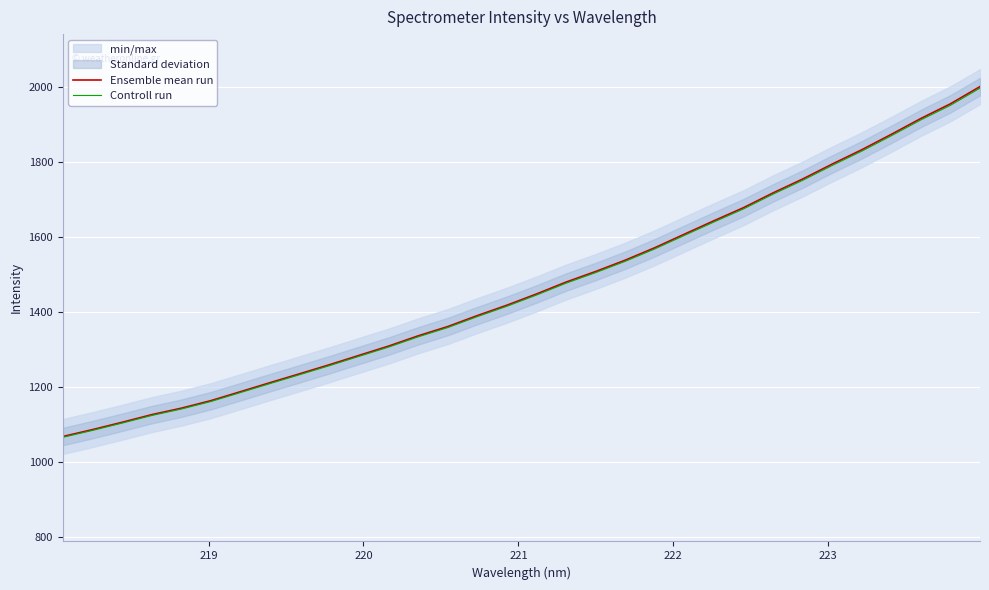

True or false: Ensemble mean run and Controll run cross at least once.

False